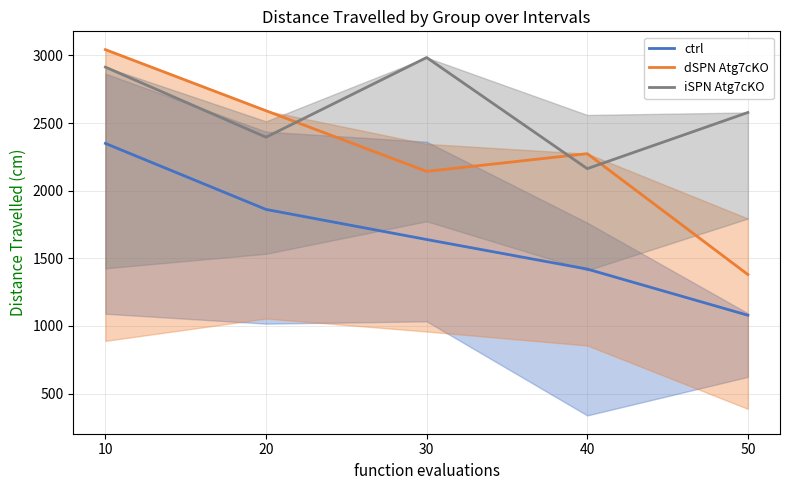

What is the value of the iSPN Atg7cKO point at the 5th from the left?

2578.5